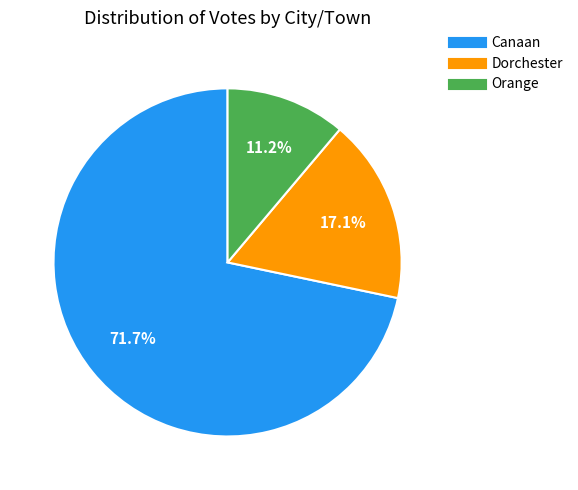

Combined, do Orange and Dorchester account for over 50%?

No